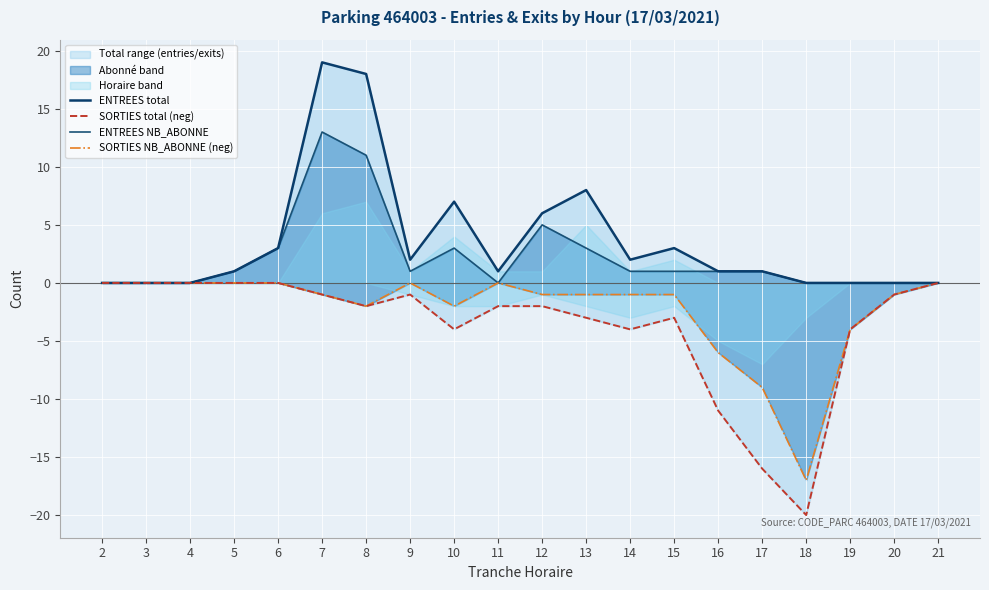

What is the difference between the SORTIES NB_ABONNE (neg) values at 13 and 19?

3